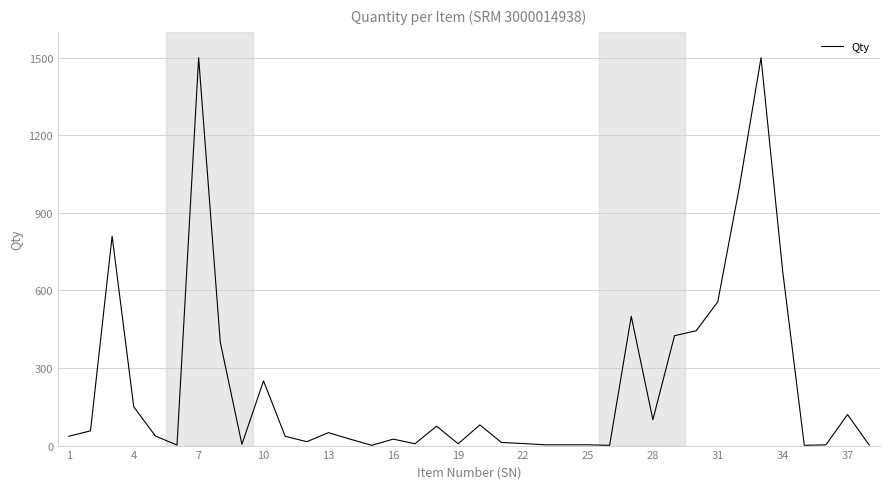

What is the maximum value shown in the chart?

1500